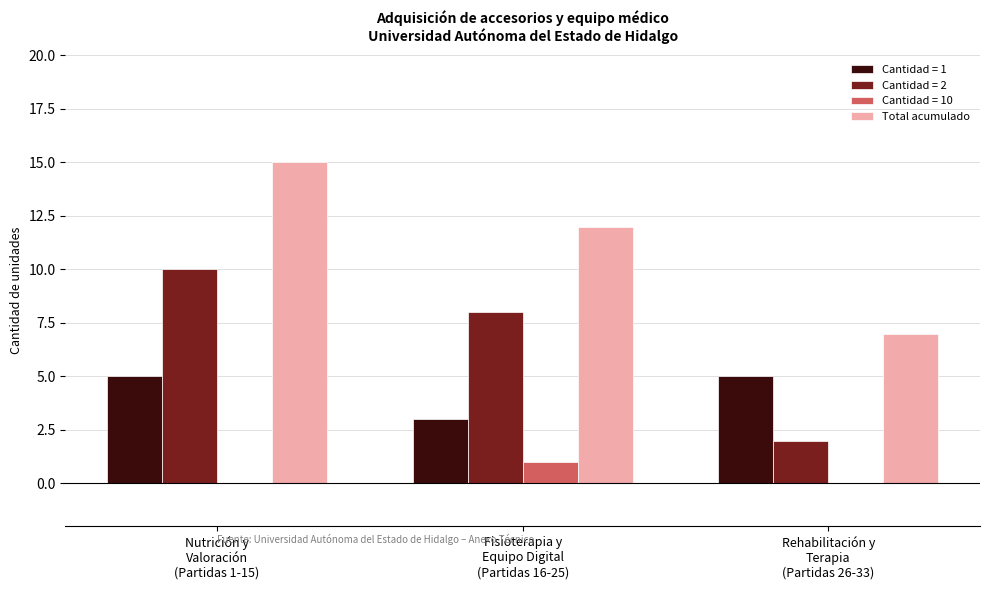

Reading left to right, transcribe all the data shown in this chart.

Cantidad = 1: 5	3	5
Cantidad = 2: 10	8	2
Cantidad = 10: 0	1	0
Total acumulado: 15	12	7